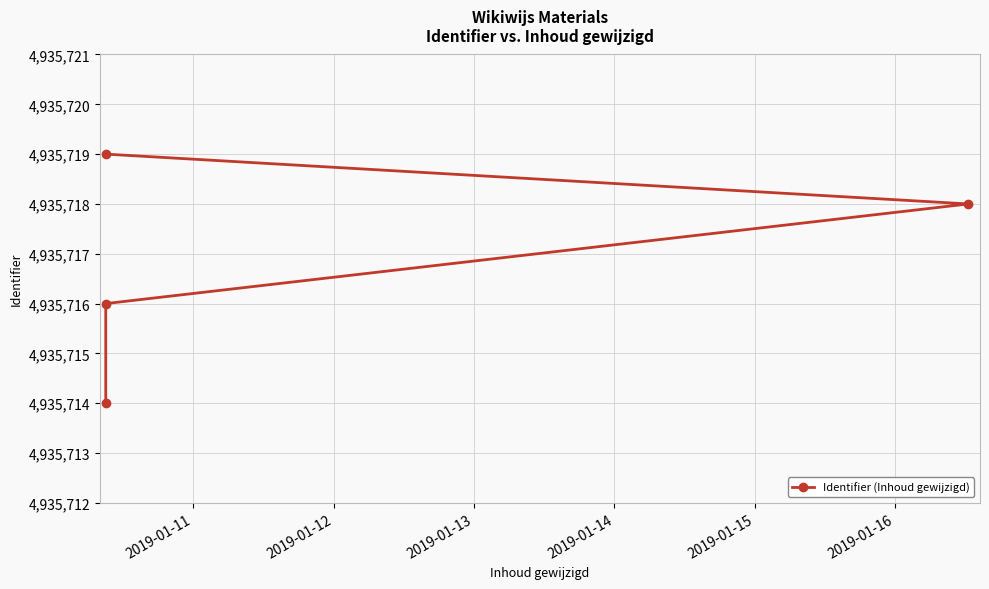

Reading left to right, transcribe all the data shown in this chart.

4935714	4935716	4935718	4935719